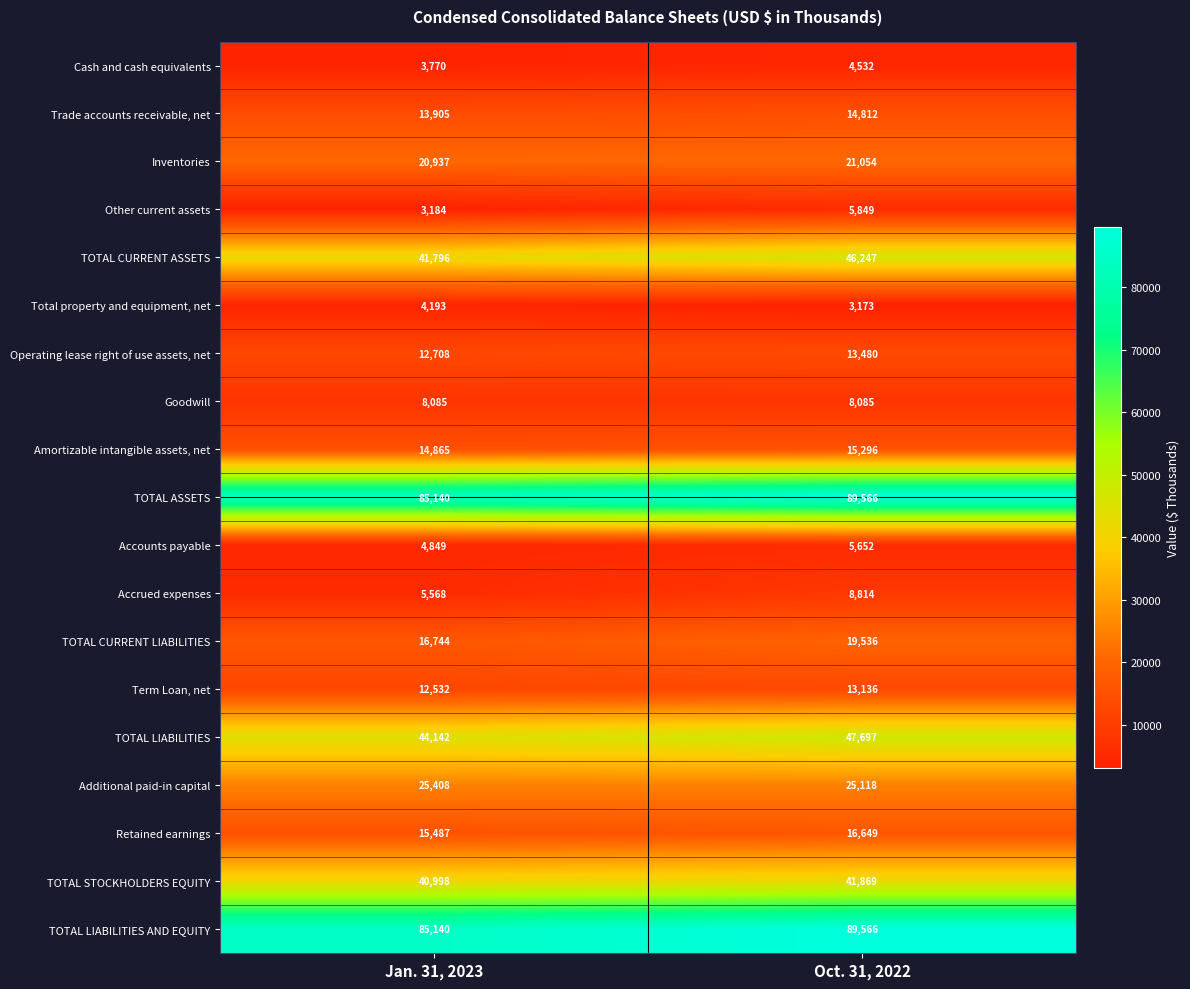

What is the spread (max minus min) of values at Jan. 31, 2023?

81956